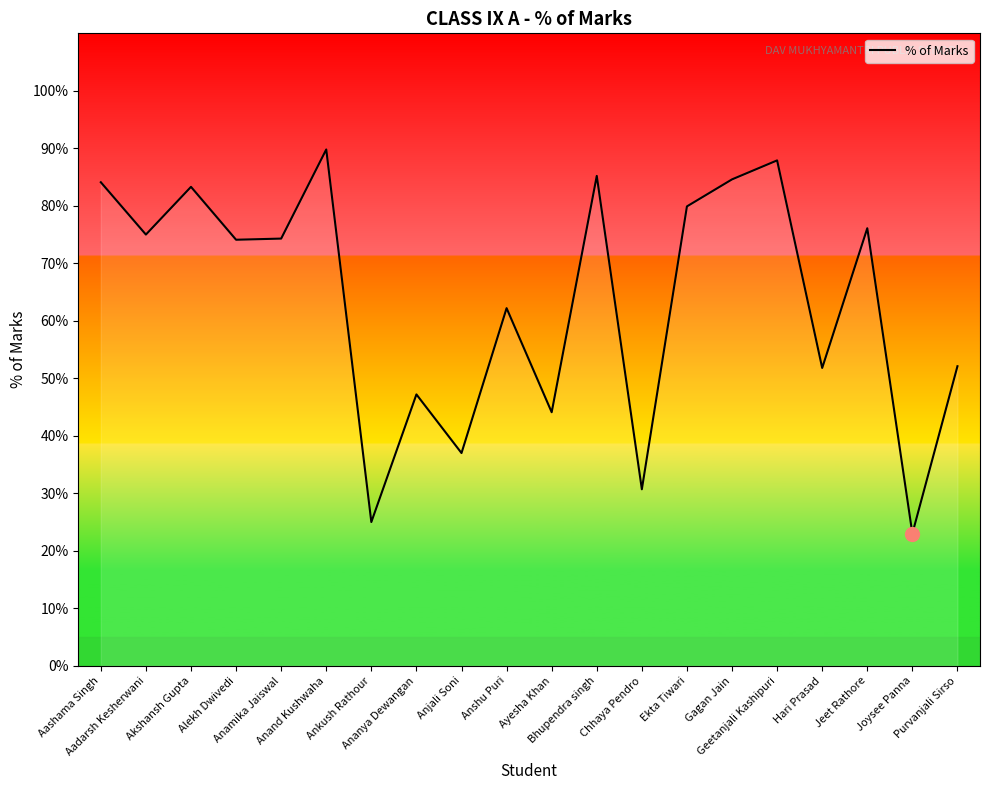

What is the difference between the maximum and minimum values?

66.8